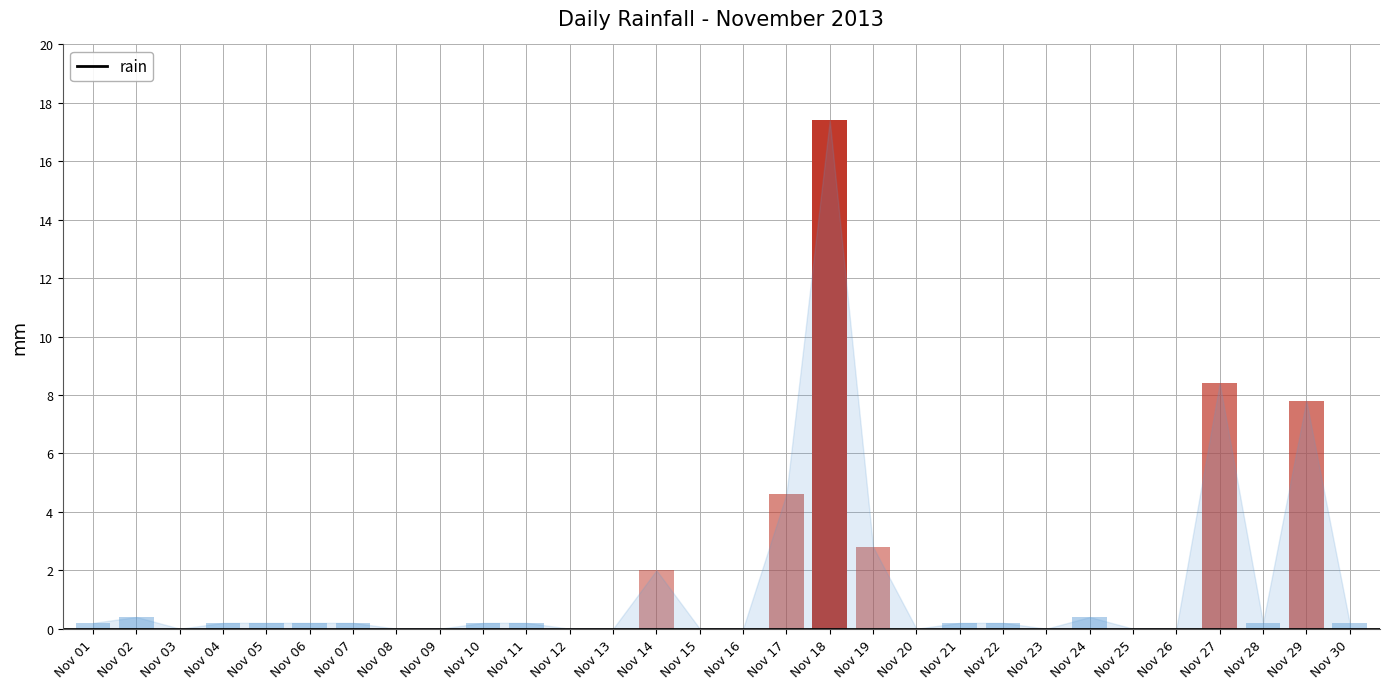

The chart shows a value of -8.5 at 15. True or false?

False